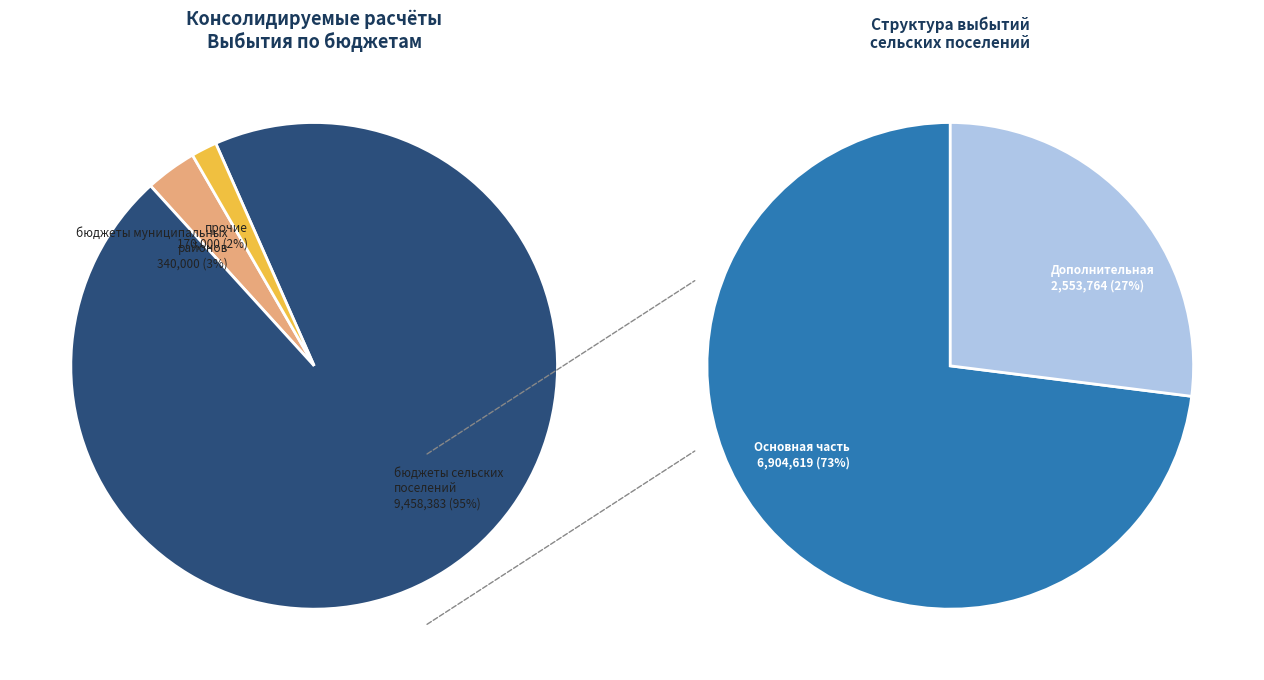

What portion of the pie excludes бюджеты муниципальных районов?

96.5%